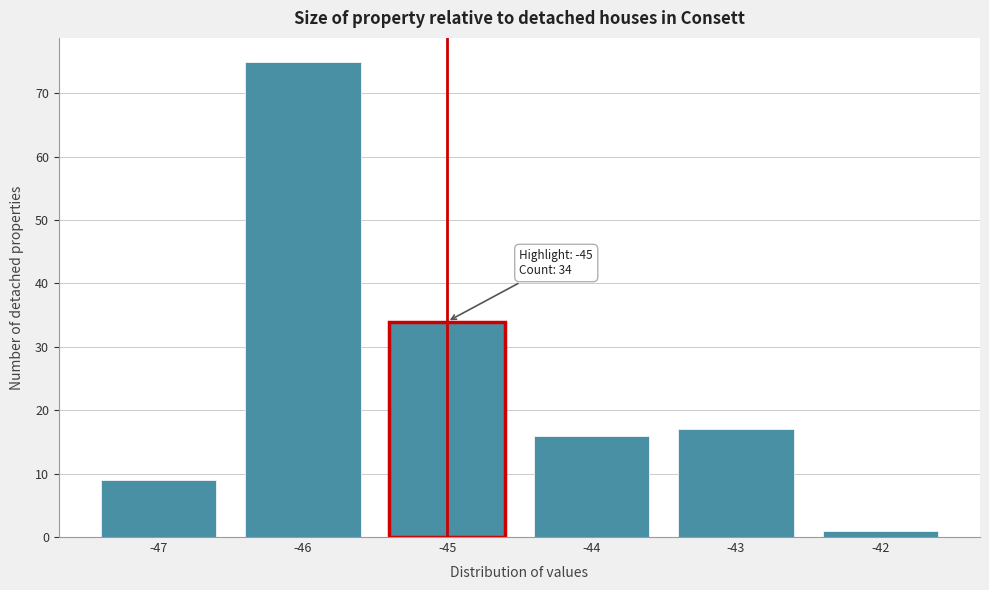

Which range on the x-axis has the tallest bar?

-46.5 to -45.5